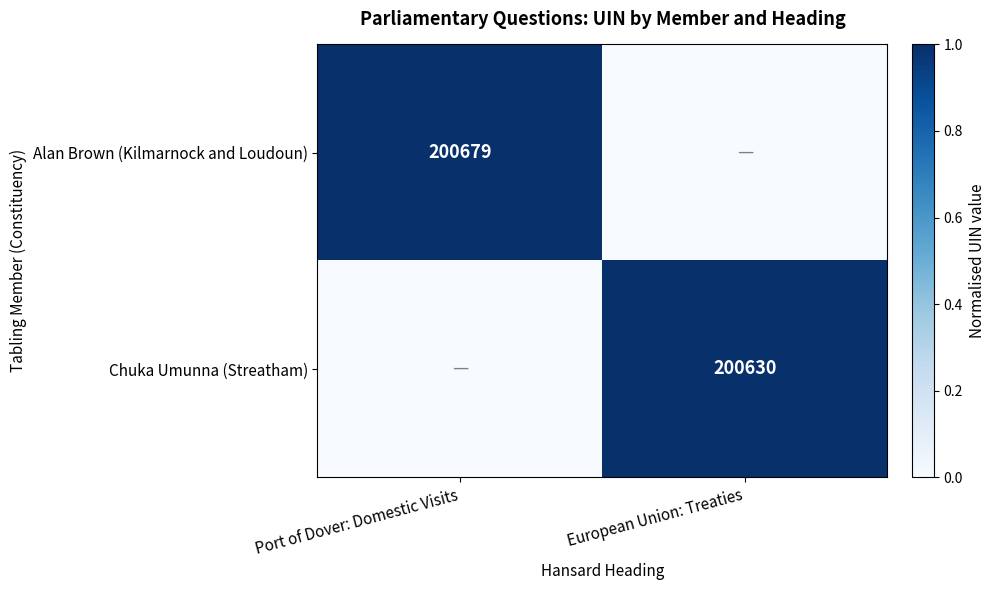

The Alan Brown (Kilmarnock and Loudoun) series shows 267958 at Port of Dover: Domestic Visits. True or false?

False